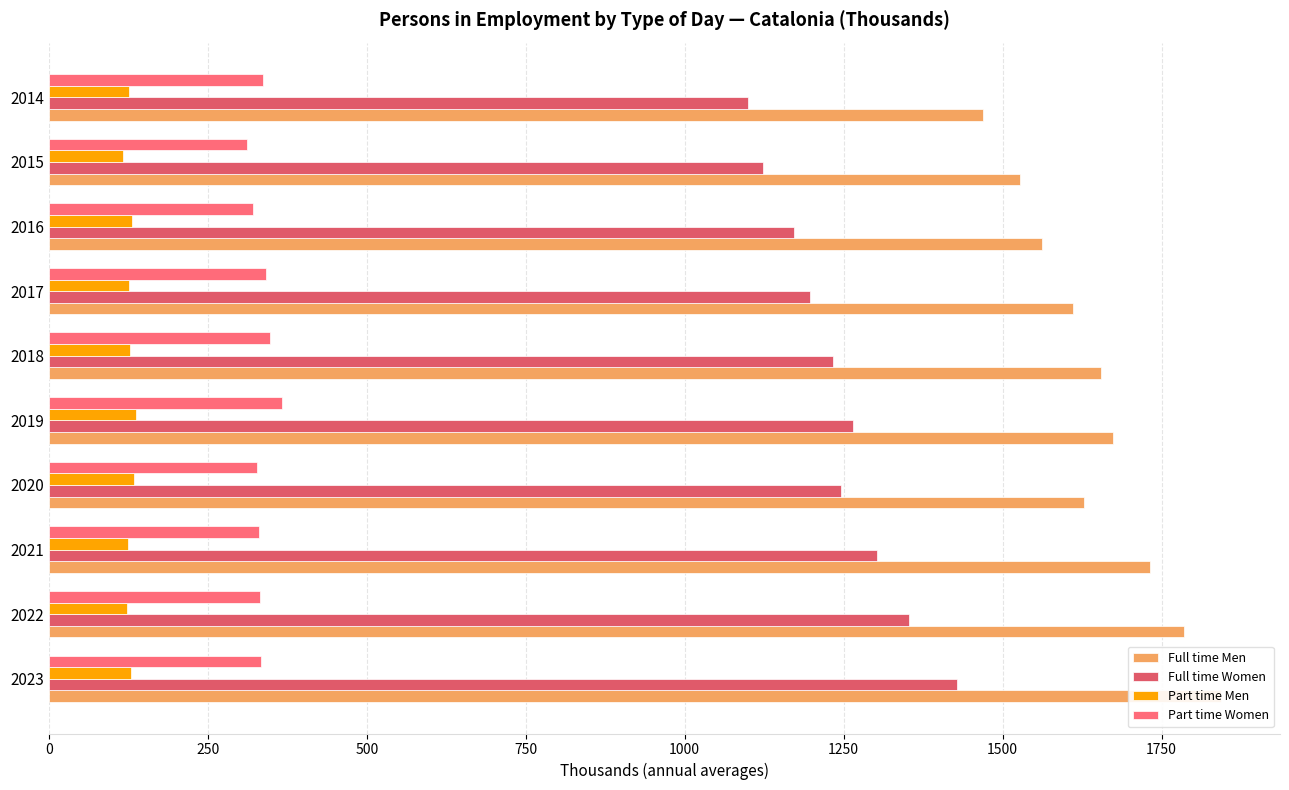

What position from the left is 250?

2